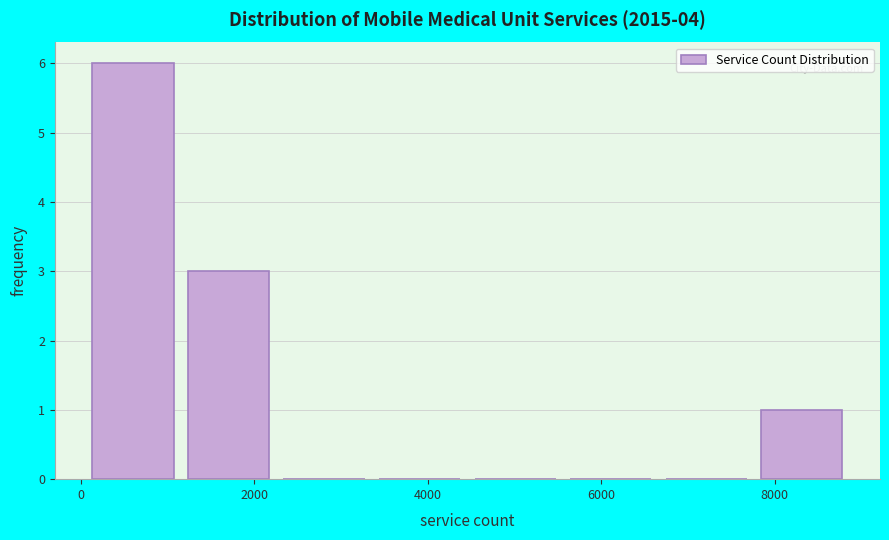

How tall is the bar that spans 0 to 1200 on the x-axis? Neither the bar edges nor the heights are printed on the chart, so give them approximately, as read against the axes.

6